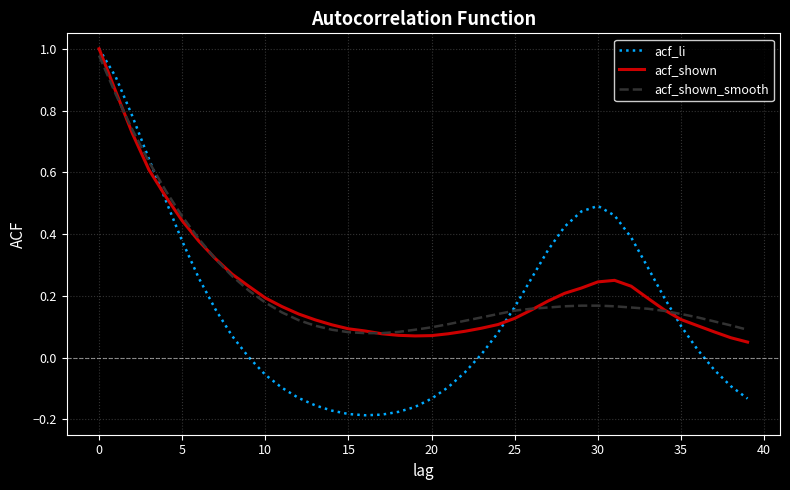

Which series has the largest range (max minus min)?

acf_li